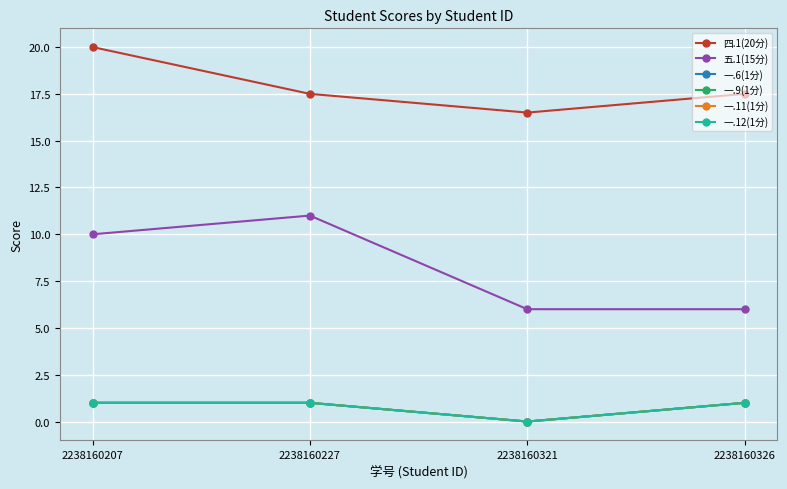

List the labels in order of 一.12(1分) value, largest first.

2238160207, 2238160227, 2238160326, 2238160321